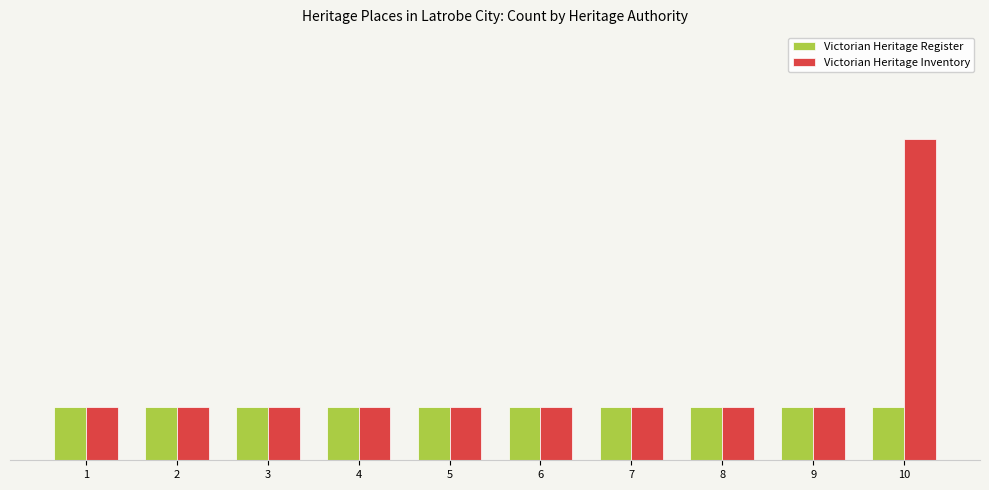

Reading right to left, extract all data points from this chart.

Victorian Heritage Register: 10=1	9=1	8=1	7=1	6=1	5=1	4=1	3=1	2=1	1=1
Victorian Heritage Inventory: 10=6	9=1	8=1	7=1	6=1	5=1	4=1	3=1	2=1	1=1